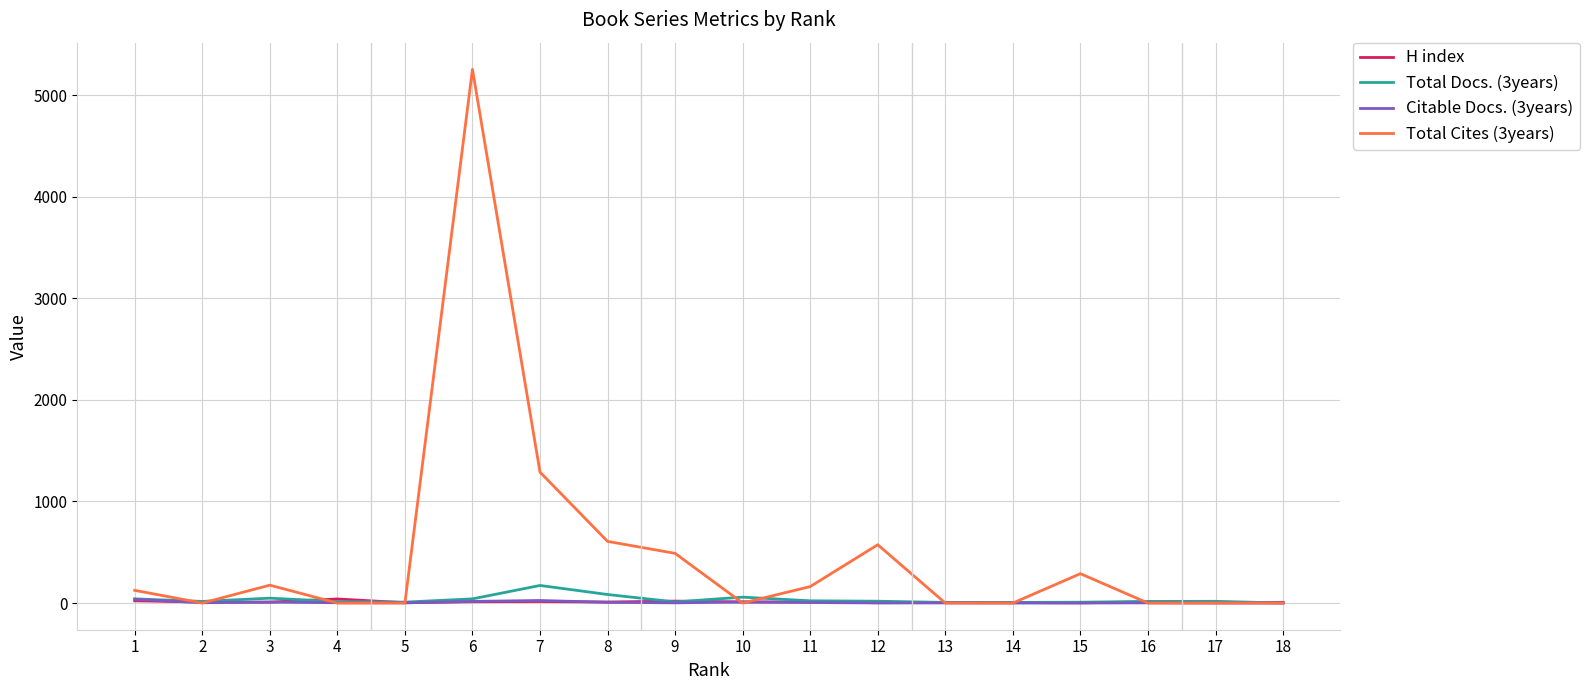

Which series has the widest spread of values?

Total Cites (3years)